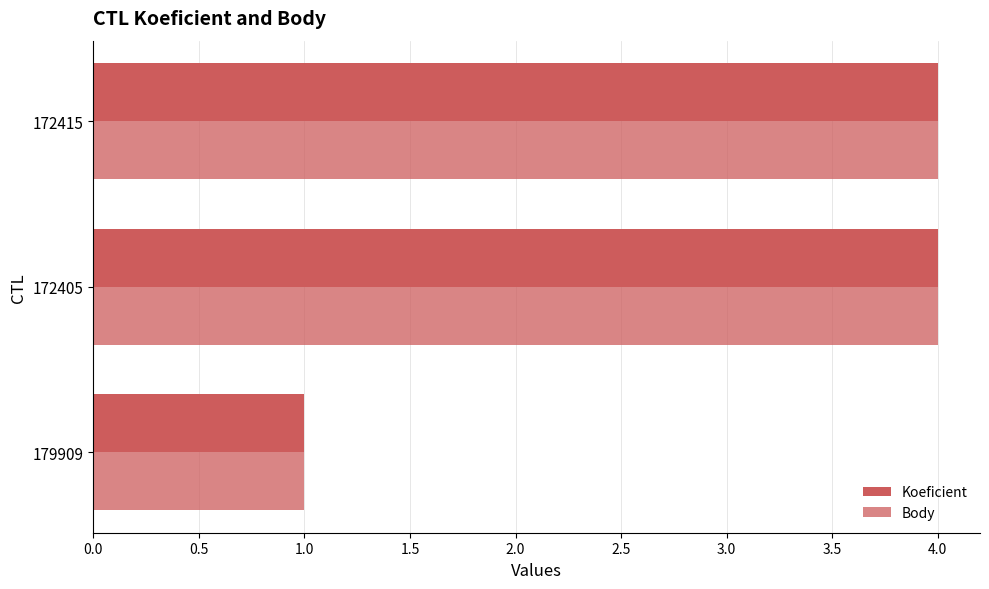

How many data points in Koeficient are less than 4?

1